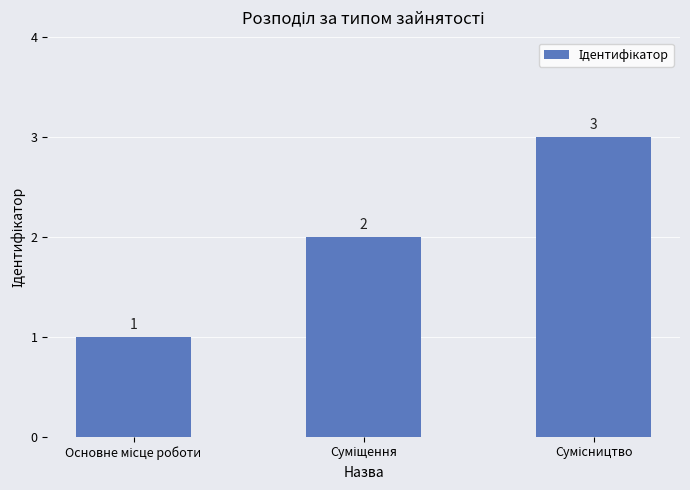

Are the bars grouped side by side (vs. stacked)?

No